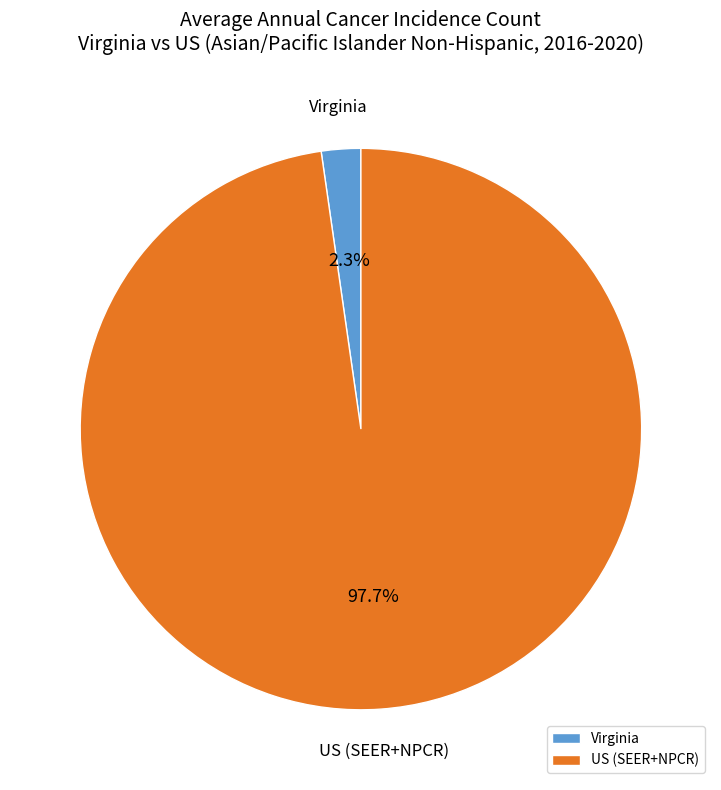

To the nearest percent, what is the combined percentage of Virginia and US (SEER+NPCR)?

100%